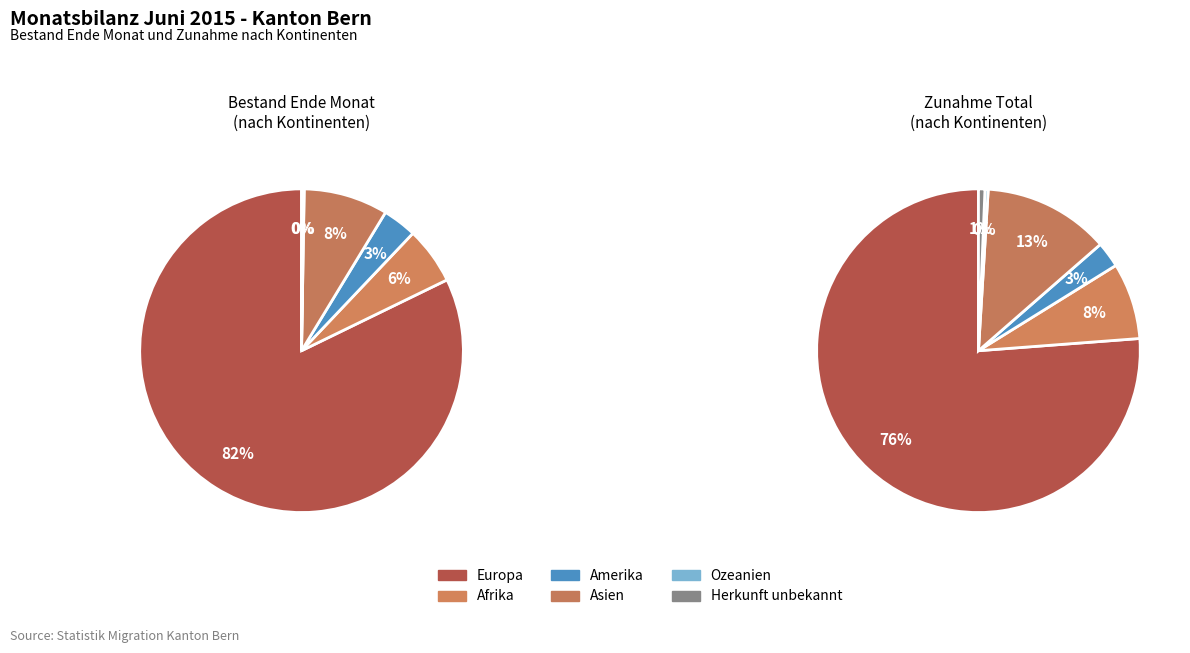

What portion of the pie excludes Ozeanien?

99.9%